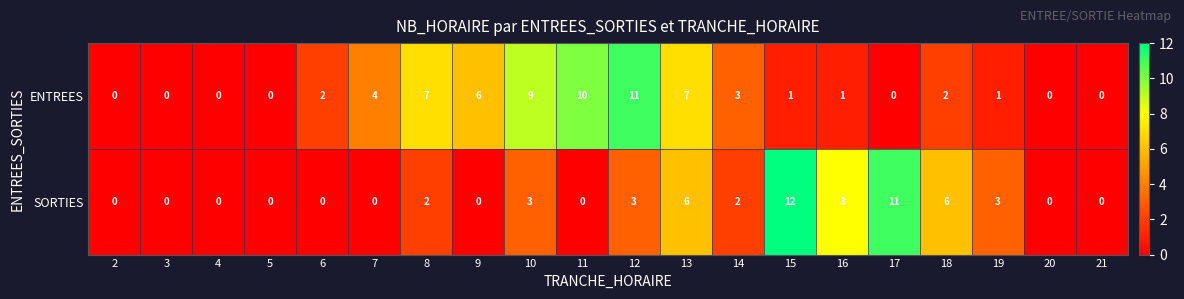

What is the total value across all series at 7?

4